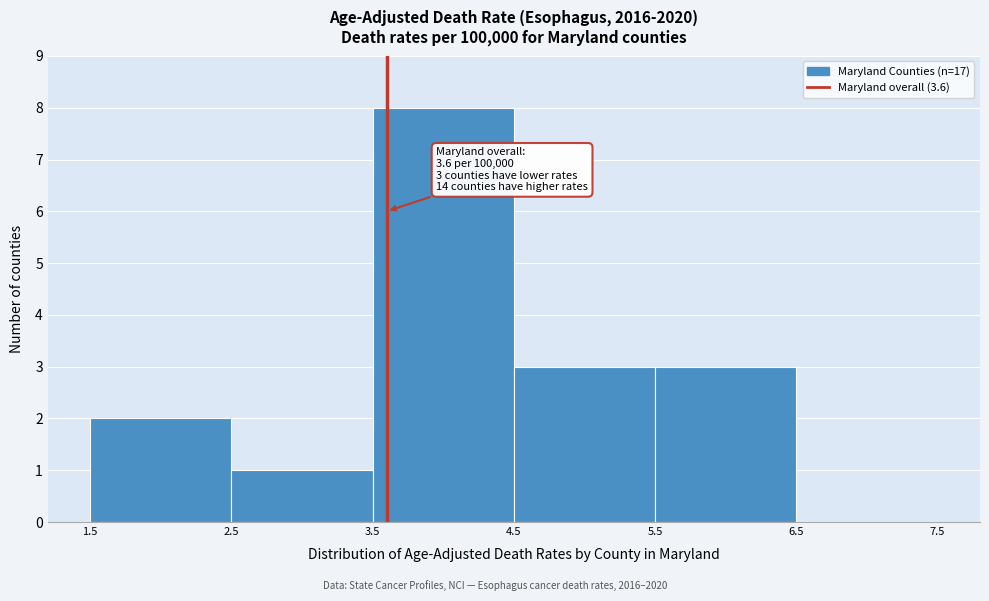

Over which range of the x-axis is the bar tallest?

3.5 to 4.5